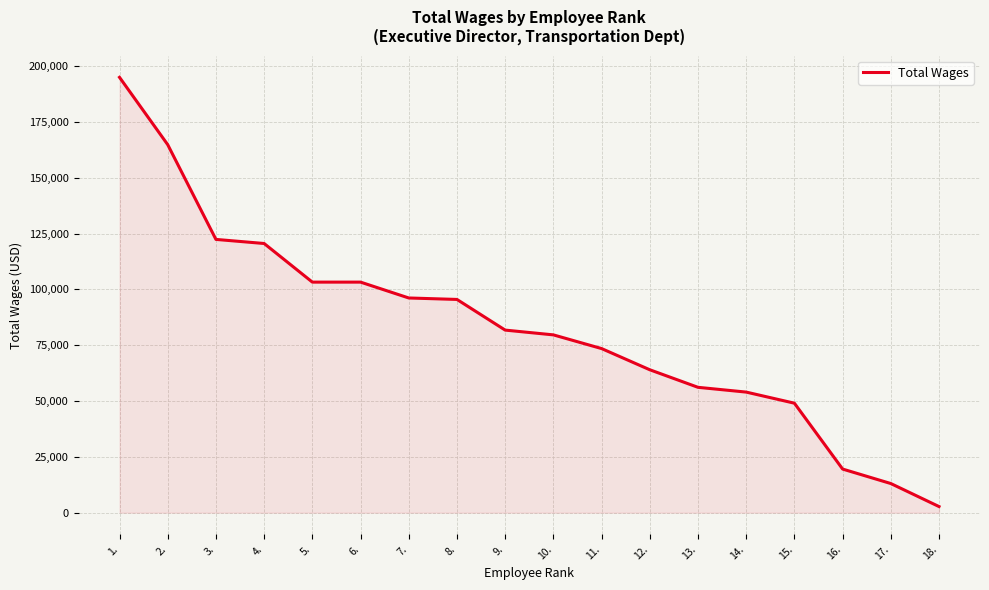

True or false: the data shows 13032 at 17..

True